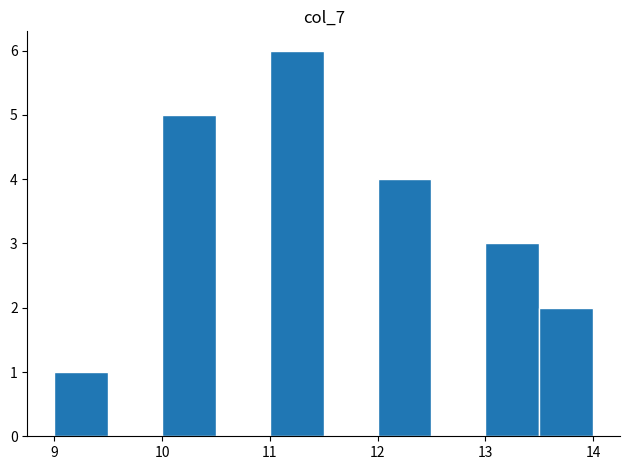

Reading left to right, list every bar in this chart as the range it spans on the x-axis followed by its height. The values are not printed on the chart, so give them approximately, as read against the axis.

9.0 to 9.5: 1
9.5 to 10.0: 0
10.0 to 10.5: 5
10.5 to 11.0: 0
11.0 to 11.5: 6
11.5 to 12.0: 0
12.0 to 12.5: 4
12.5 to 13.0: 0
13.0 to 13.5: 3
13.5 to 14.0: 2